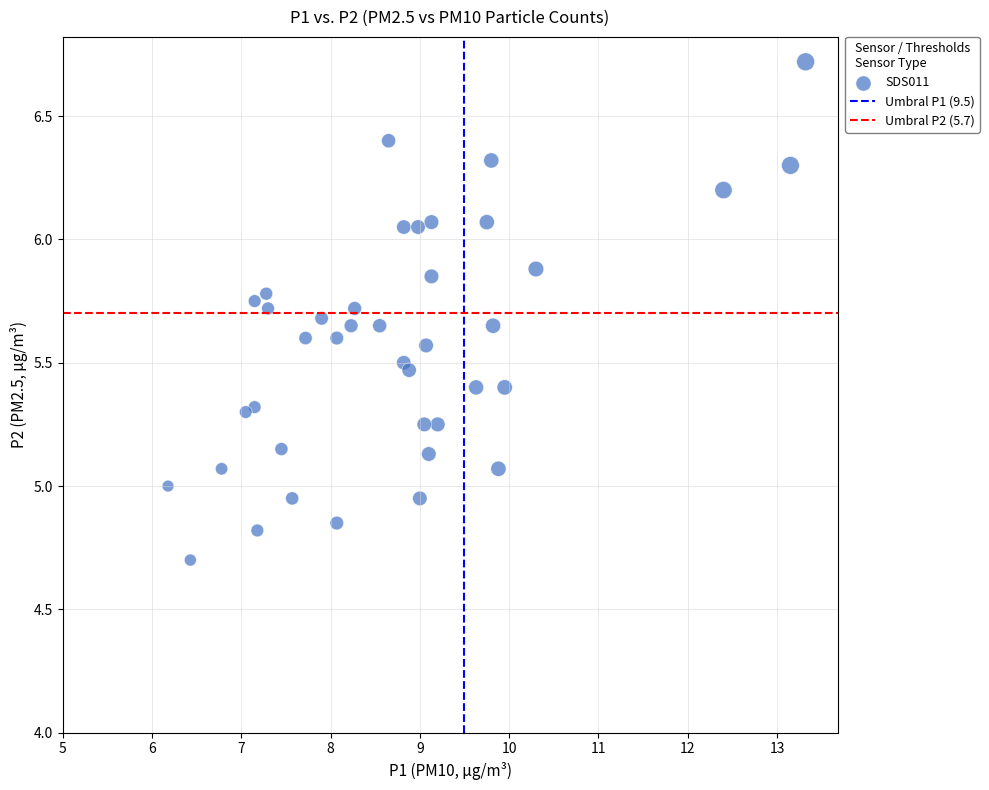

What is the range of X values (max minus min)?

7.1